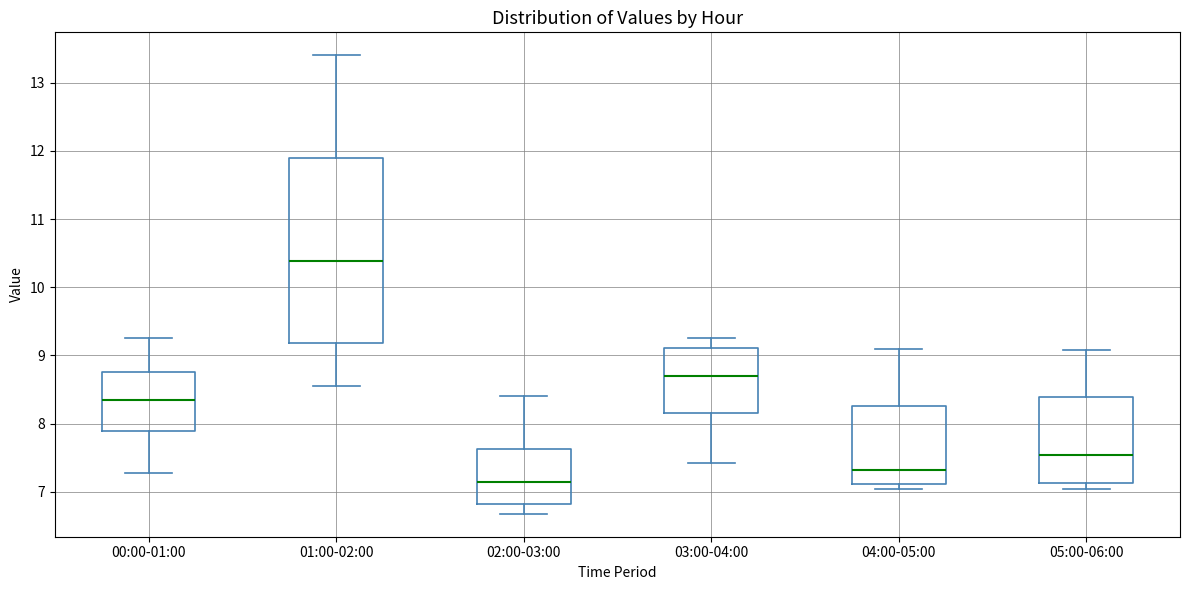

Comparing the boxes themselves (not the whiskers), which one is the tallest?

01:00-02:00